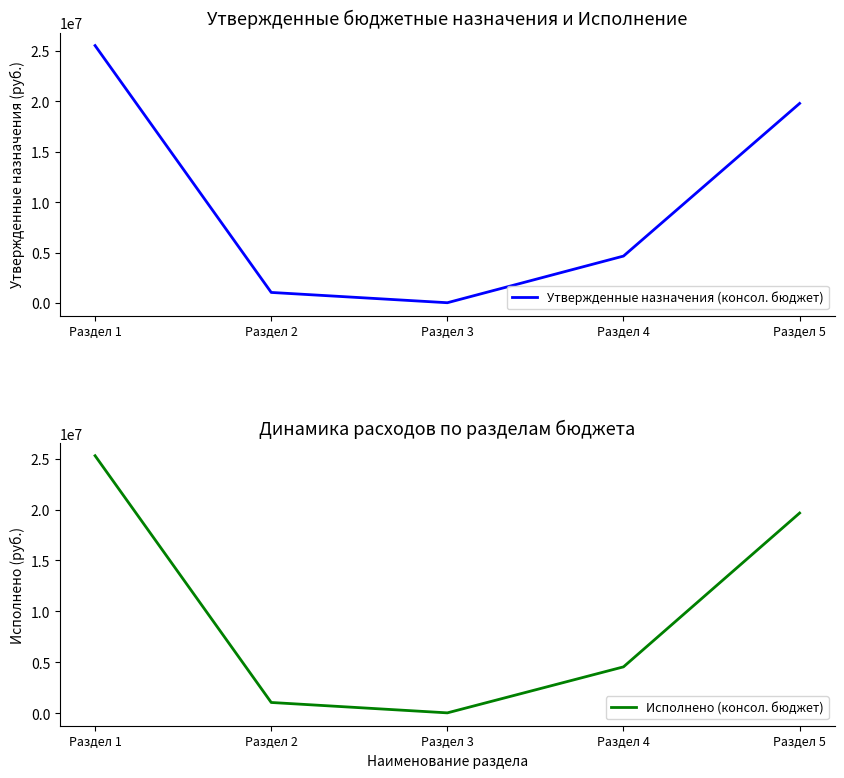

What is the average value of the Исполнено (консол. бюджет) series?

10113457.3